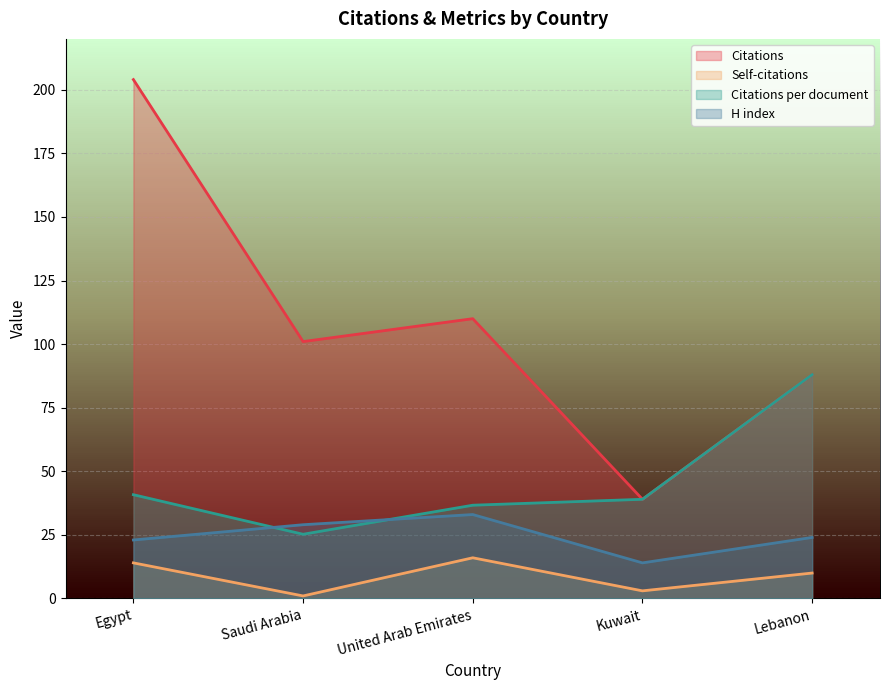

Does the chart display data point markers on the line(s)?

No